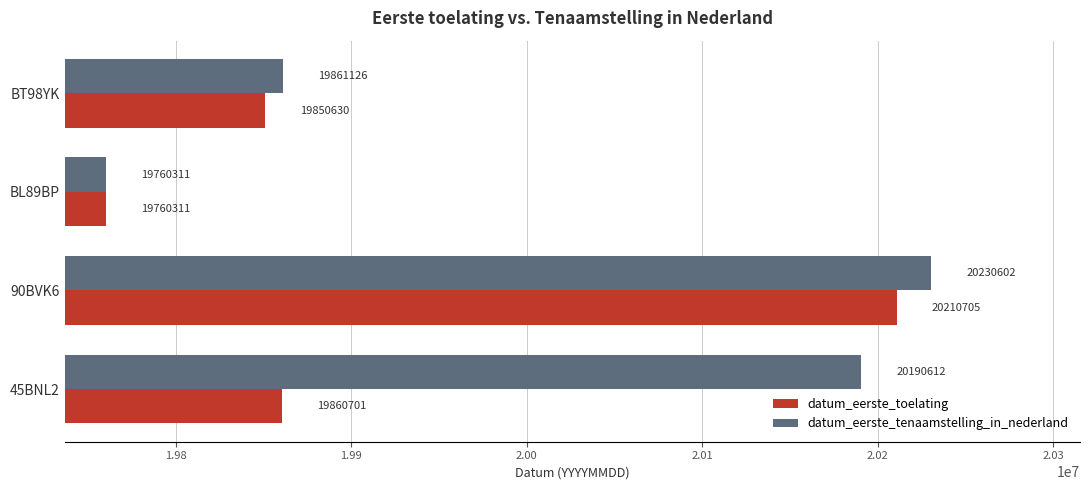

At which category is the sum across all series the highest?

90BVK6